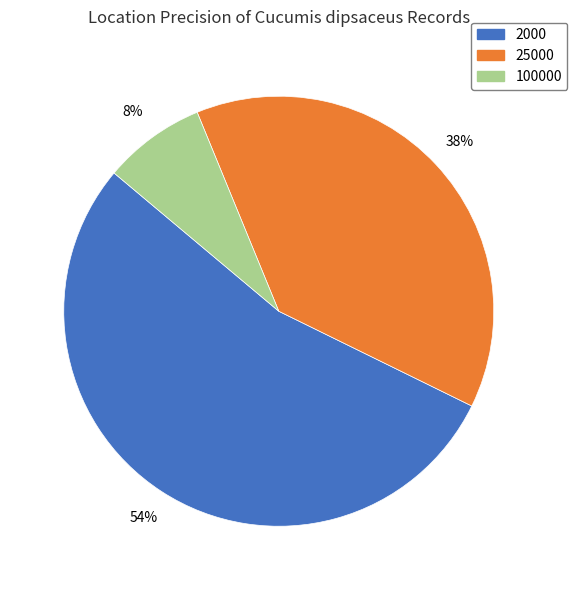

What is the largest slice in the pie chart?

2000